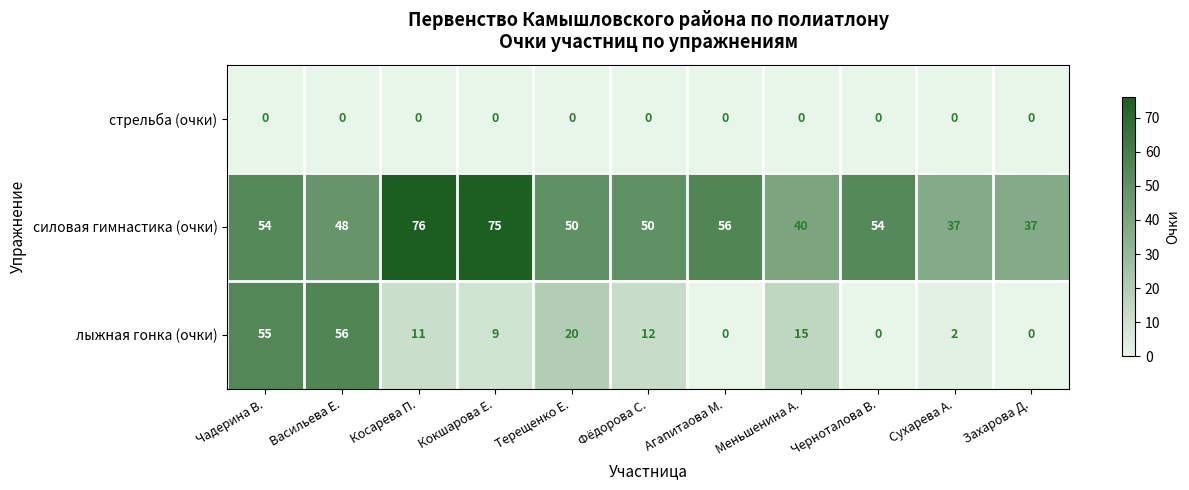

True or false: силовая гимнастика (очки) has a value of 75 at Кокшарова Е..

True